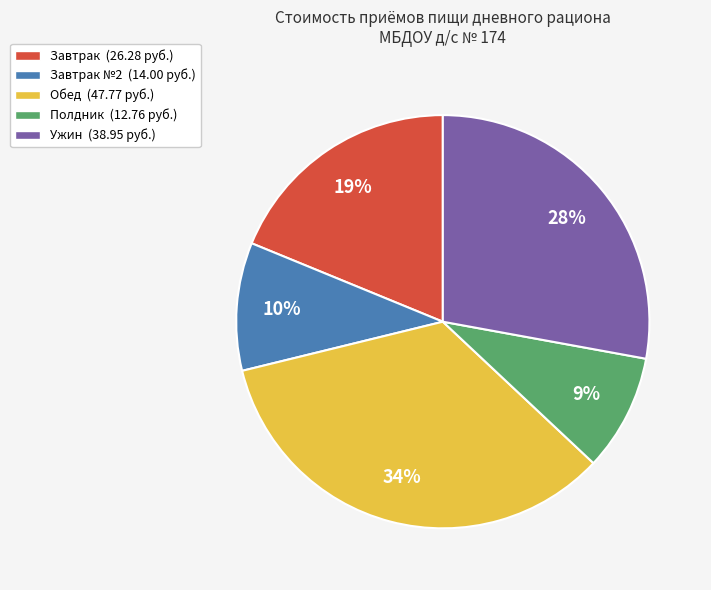

How many slices are in this pie chart?

5